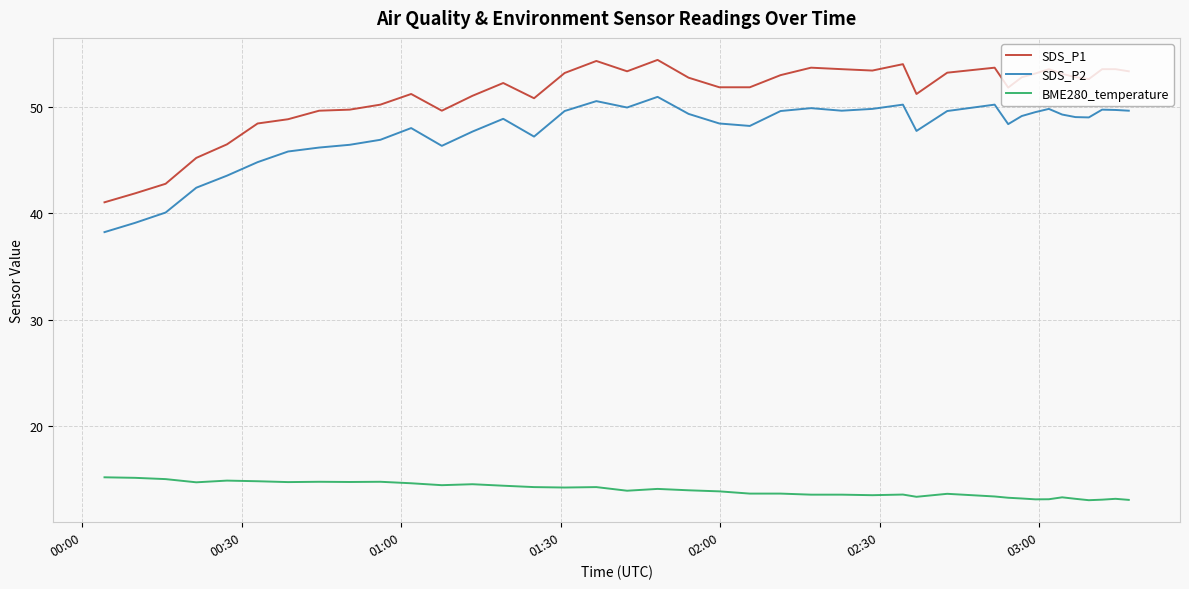

True or false: SDS_P1 and SDS_P2 intersect in this chart.

False